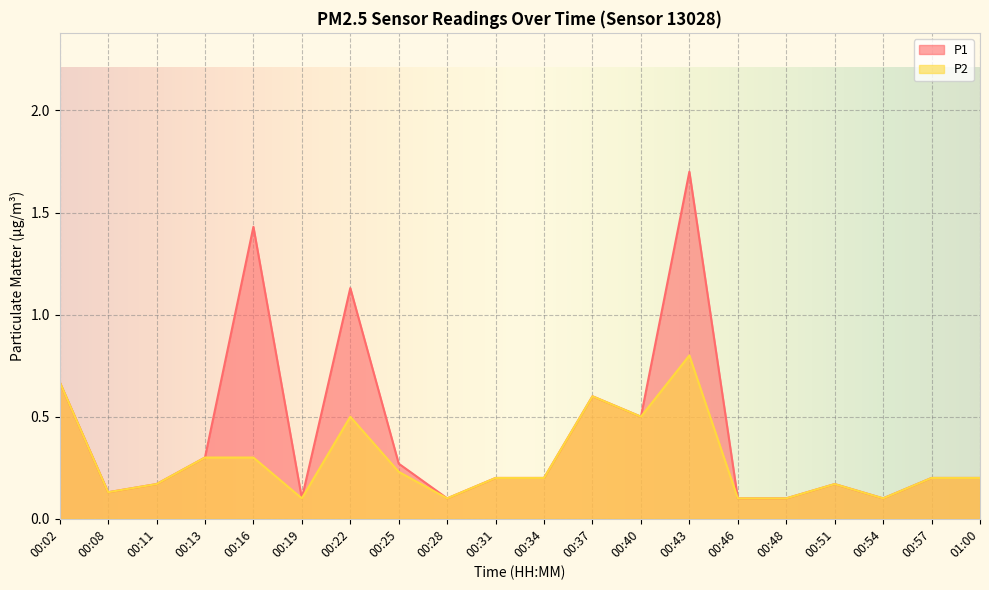

True or false: P1 has a value of 0.2 at 00:57.

True